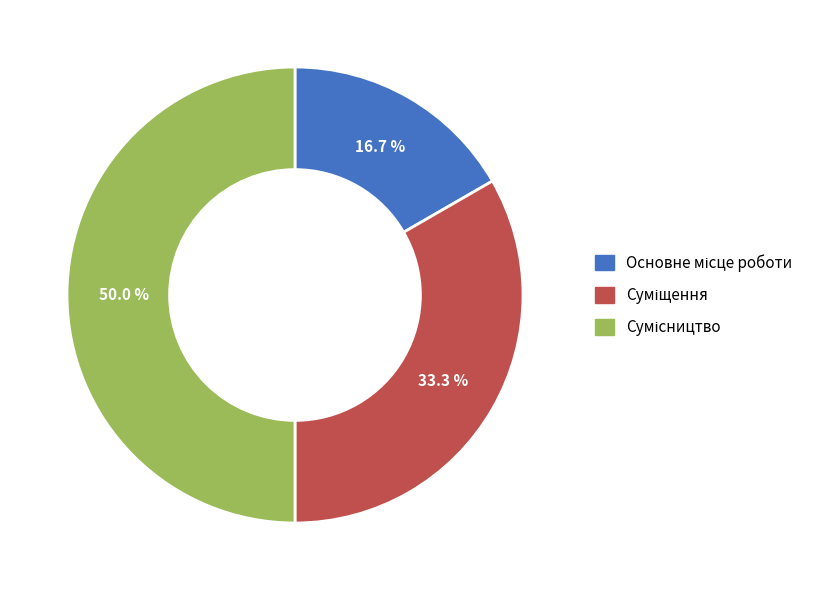

To the nearest percent, what portion does Суміщення represent?

33%